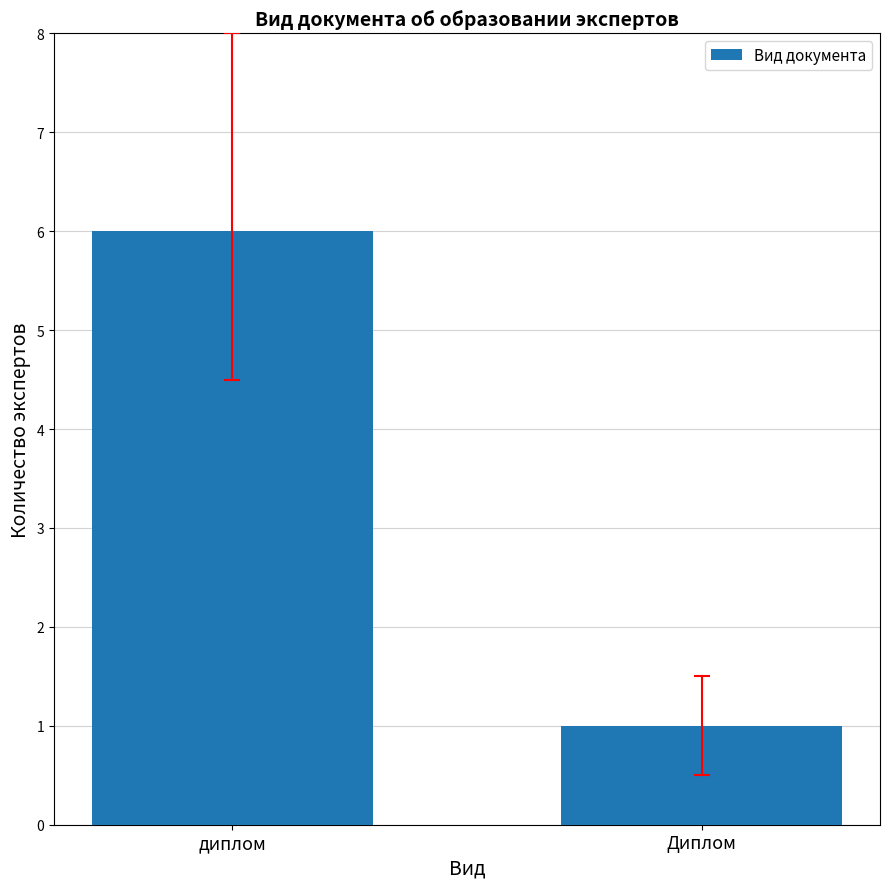

Does the chart contain any negative values?

No